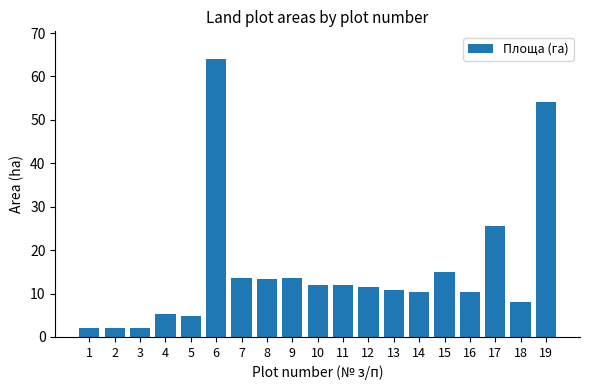

Where is the data nearest to the value 33?

17